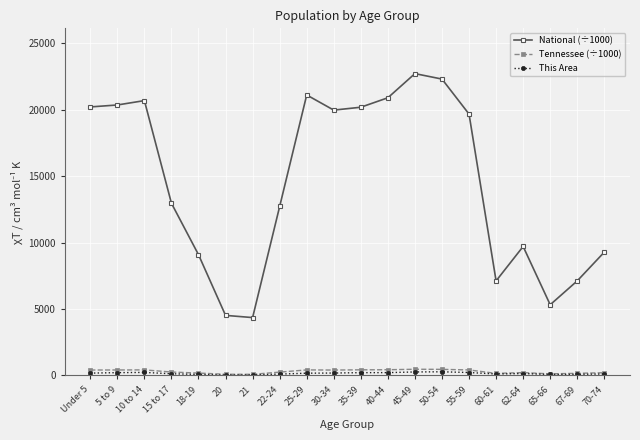

What is the label of the 3rd point from the right?

65-66